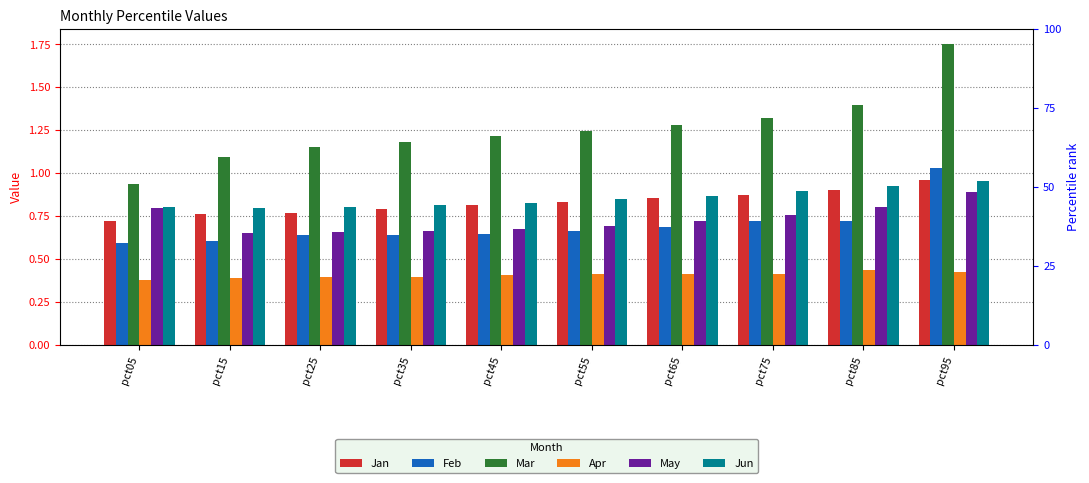

Reading left to right, transcribe all the data shown in this chart.

Jan: 0.7	0.8	0.8	0.8	0.8	0.8	0.9	0.9	0.9	1.0
Feb: 0.6	0.6	0.6	0.6	0.6	0.7	0.7	0.7	0.7	1.0
Mar: 0.9	1.1	1.2	1.2	1.2	1.2	1.3	1.3	1.4	1.8
Apr: 0.4	0.4	0.4	0.4	0.4	0.4	0.4	0.4	0.4	0.4
May: 0.8	0.6	0.7	0.7	0.7	0.7	0.7	0.8	0.8	0.9
Jun: 0.8	0.8	0.8	0.8	0.8	0.8	0.9	0.9	0.9	1.0